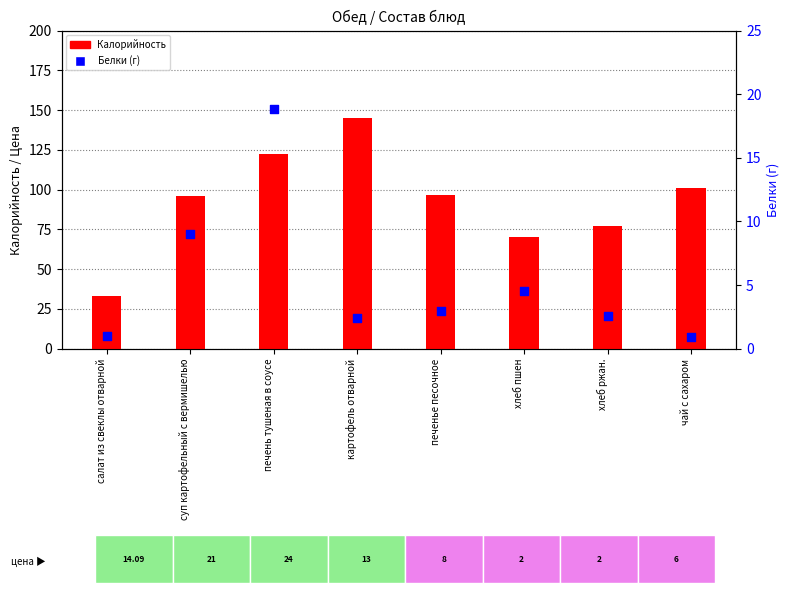

Which series has the largest total across all categories?

Калорийность